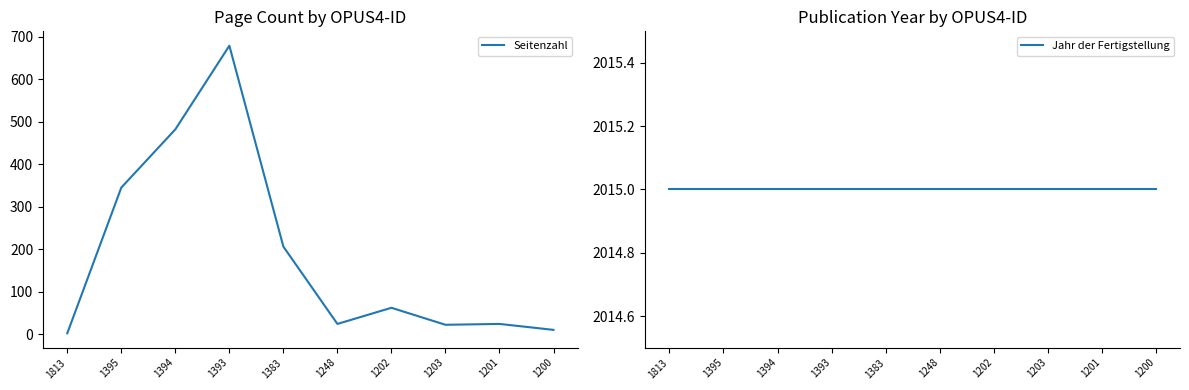

Where does the Seitenzahl series first go above 62?

1395